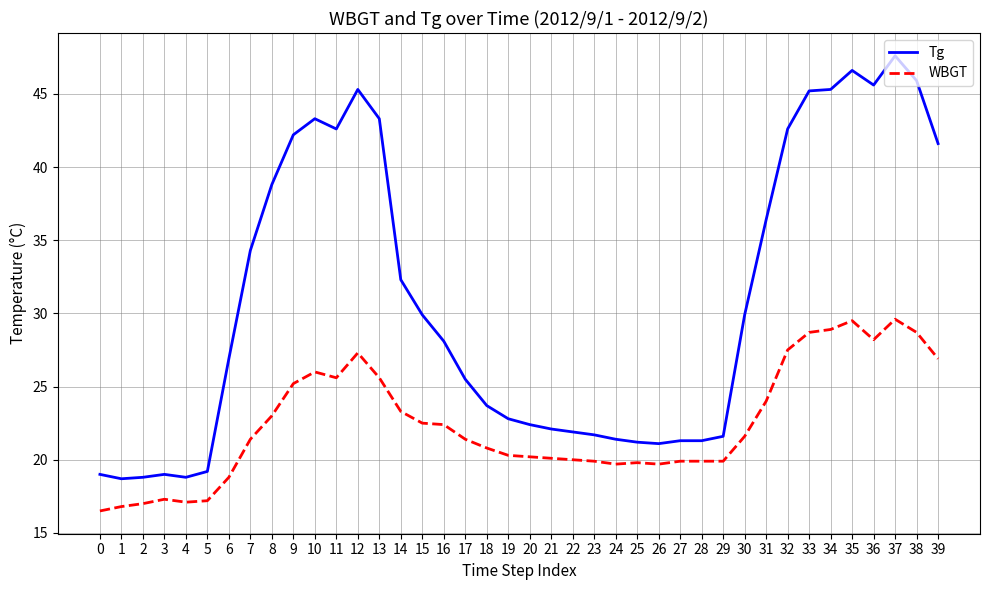

True or false: WBGT has a value of 28.9 at 34.

True